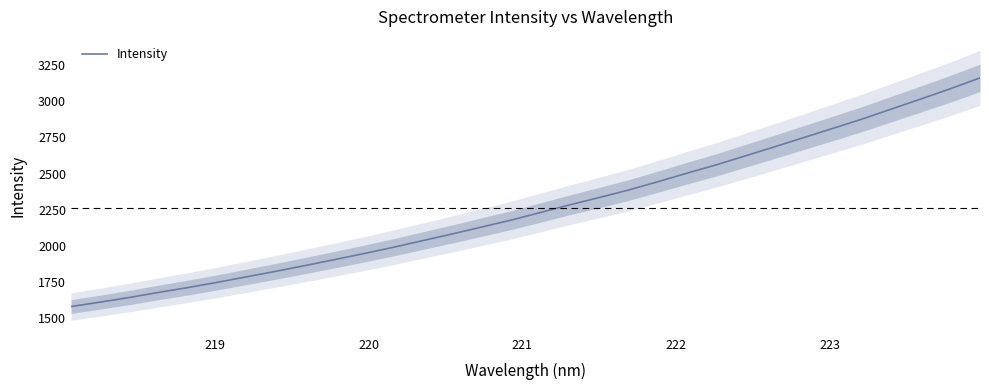

What is the maximum value for Intensity?

3160.8